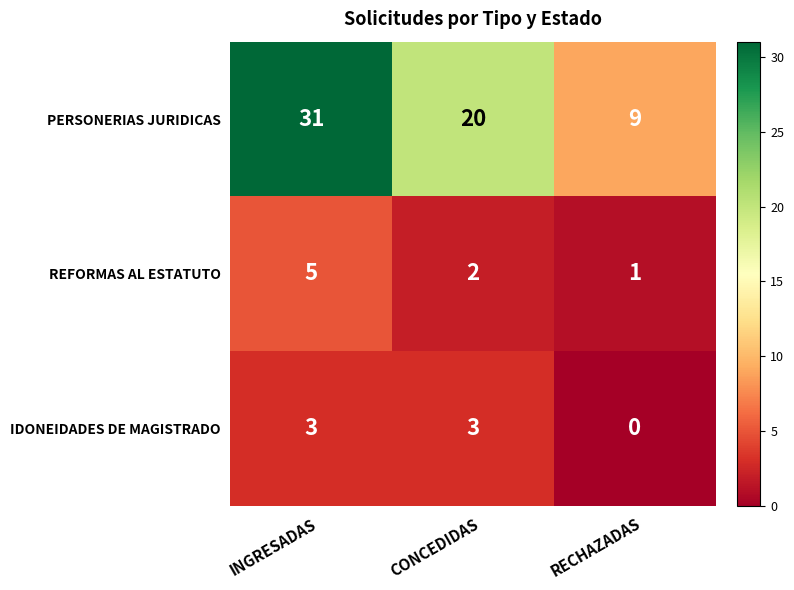

What is the total value across all series at RECHAZADAS?

10